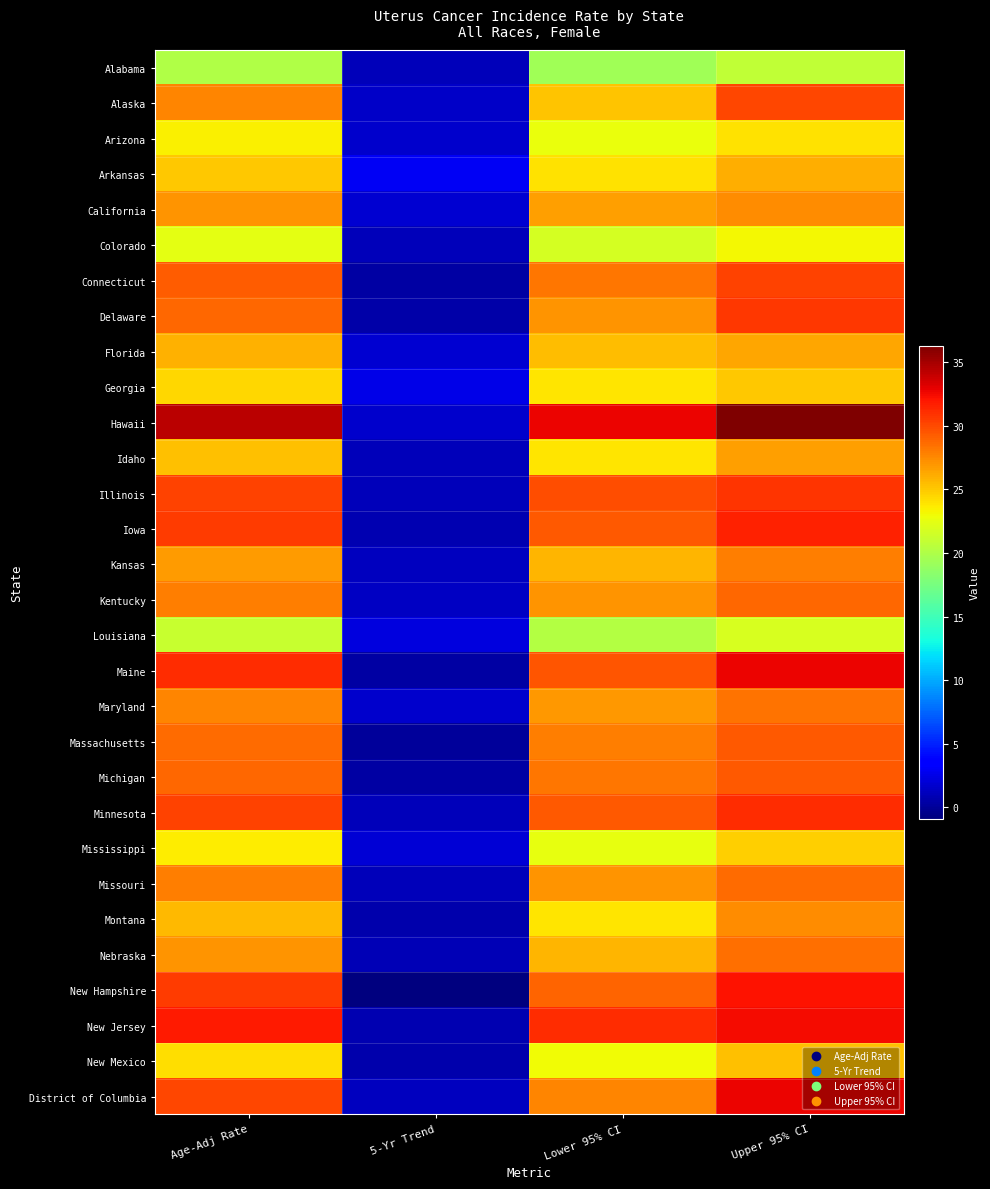

Which has a higher value, 5-Yr Trend or Age-Adj Rate?

Age-Adj Rate